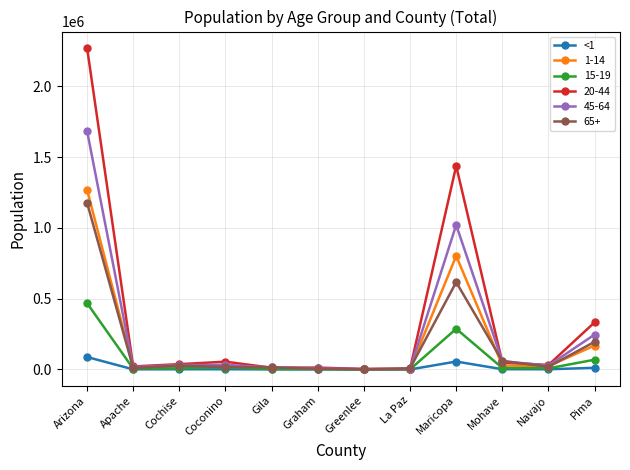

What is the greatest value displayed?

2273230